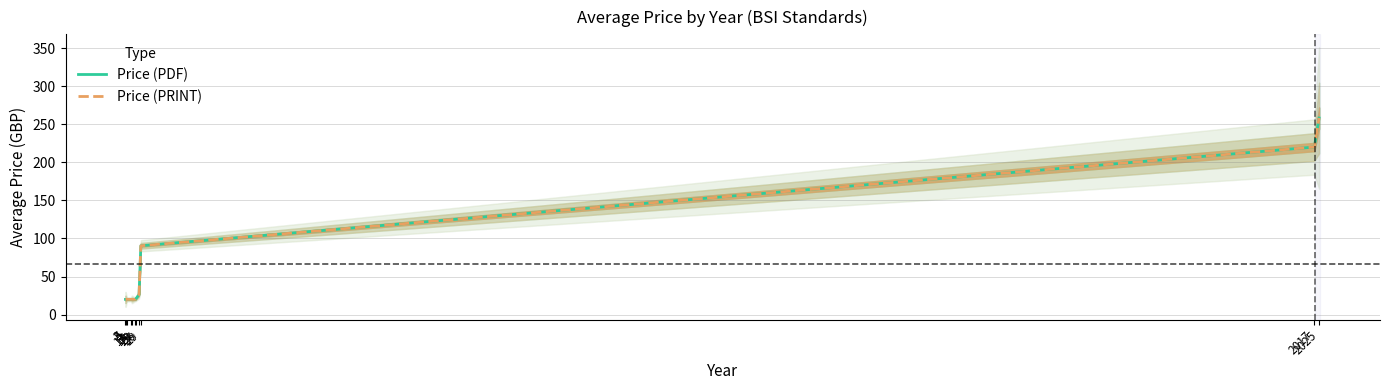

How many series are shown in this chart?

2